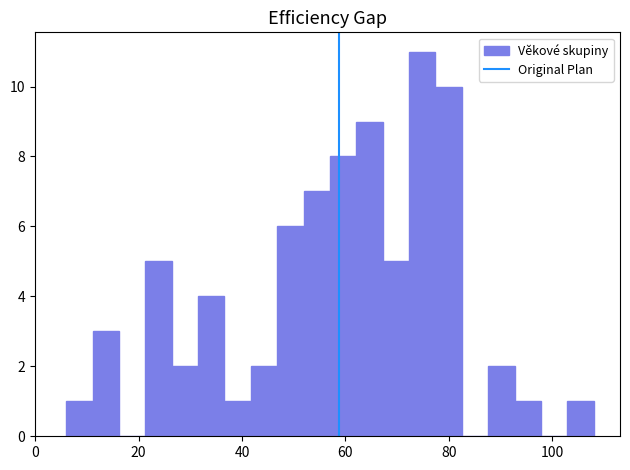

Around what value on the x-axis is the tallest bar? Give the approximate position of its centre, as read against the axis.

74